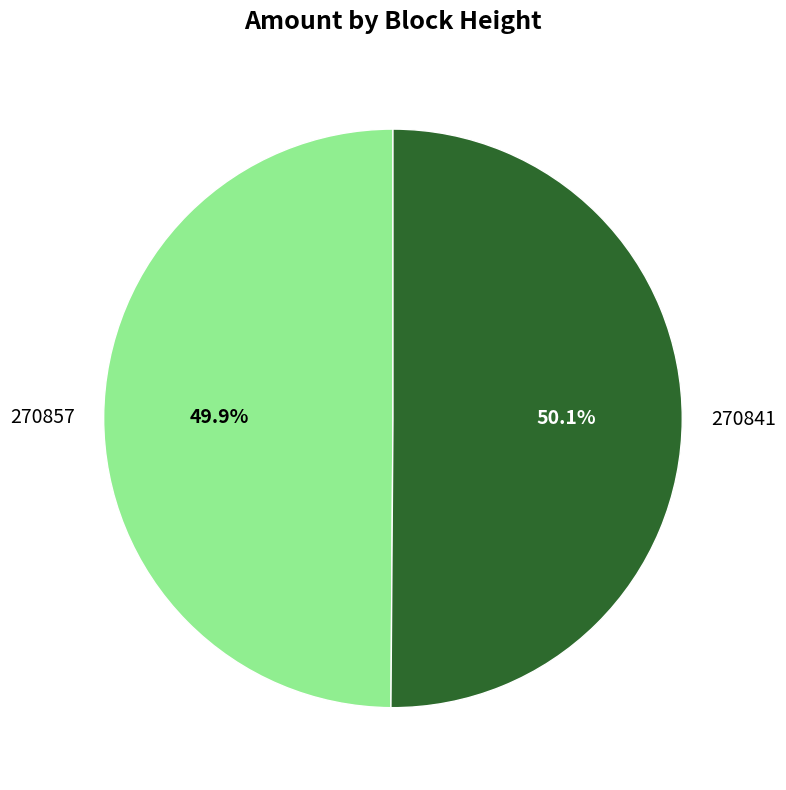

Is there any slice that represents more than half of the pie?

Yes